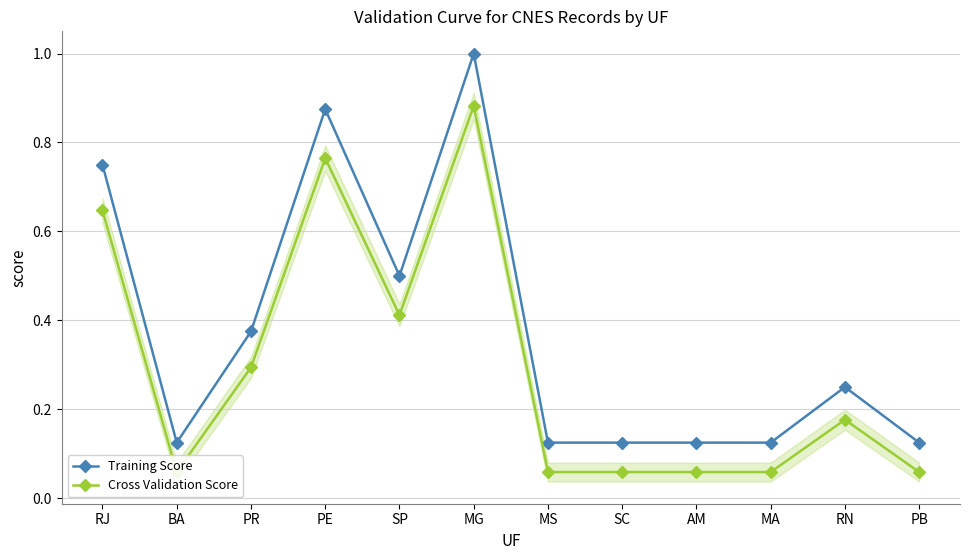

True or false: Cross Validation Score and Training Score cross at least once.

False